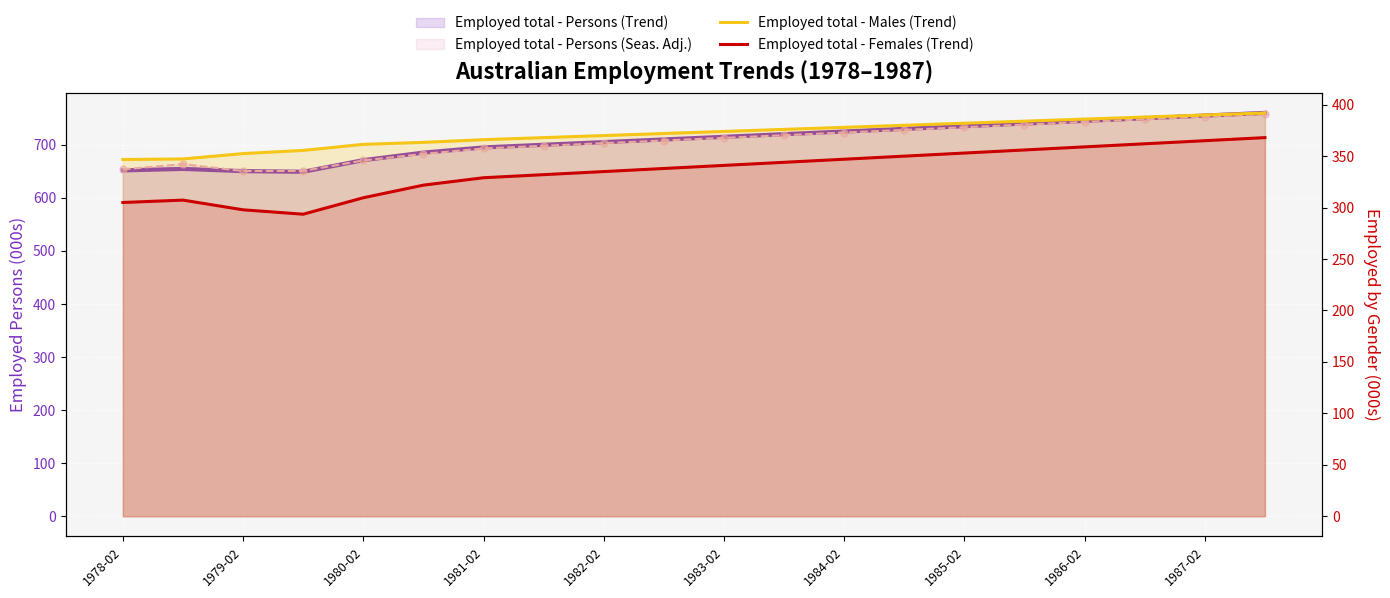

Which series reaches the minimum Y coordinate?

Employed total - Females (Trend)